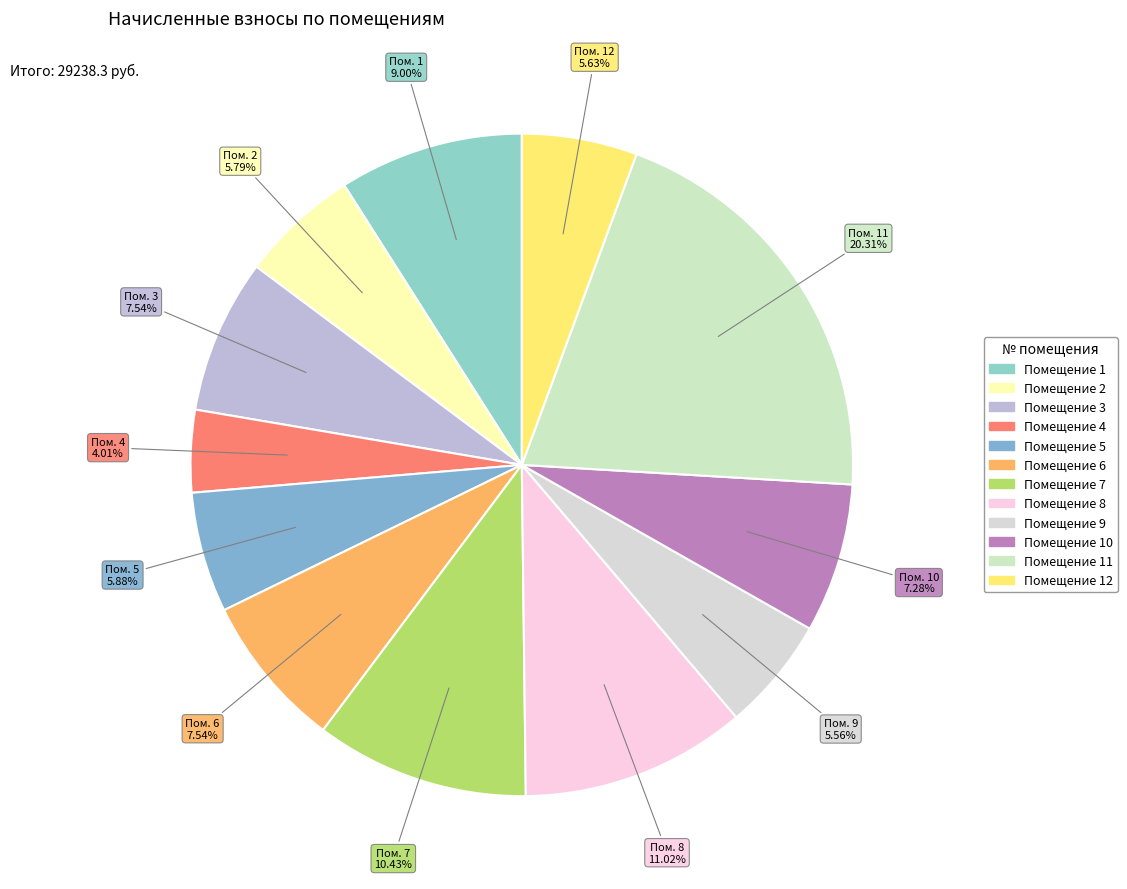

What is the smallest slice in the pie chart?

4